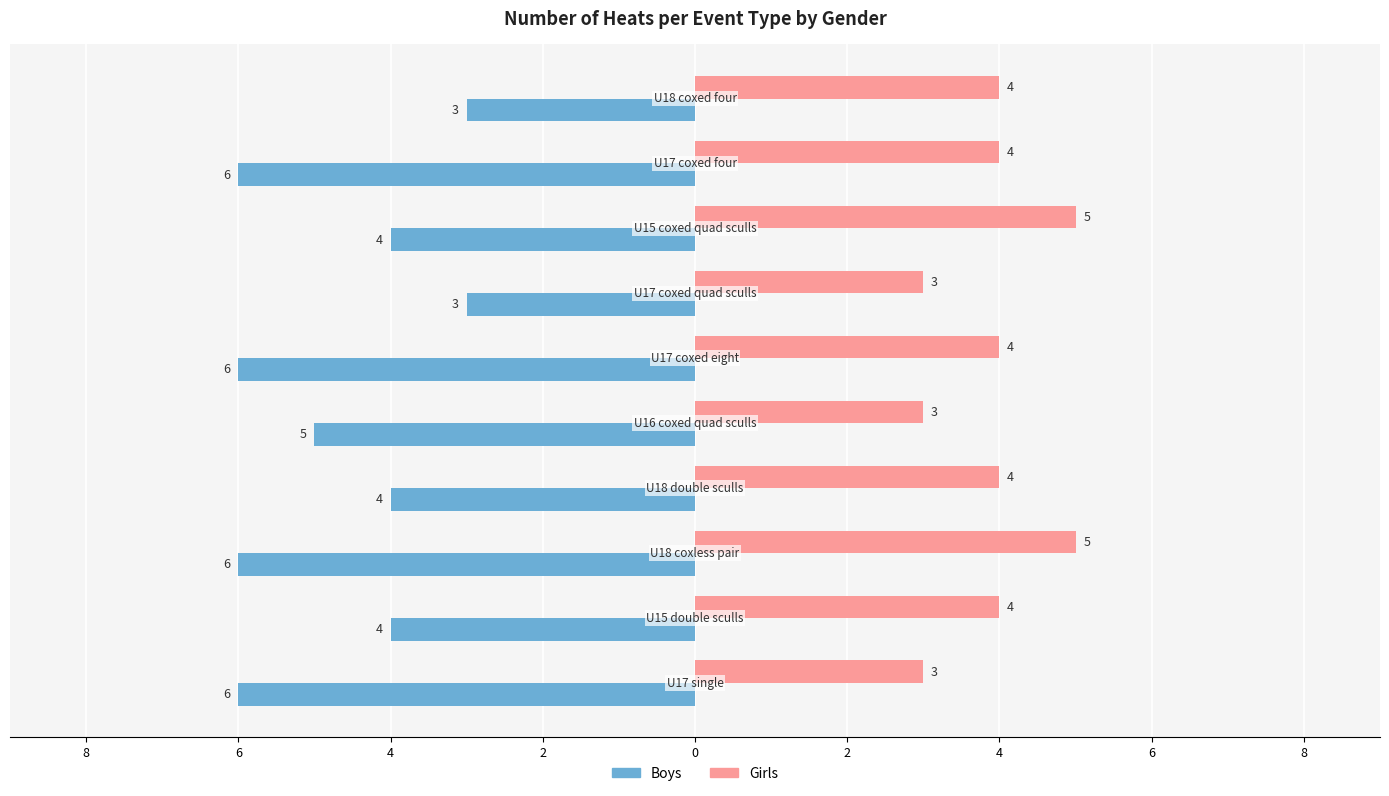

What are all the series names shown in the legend?

Boys, Girls